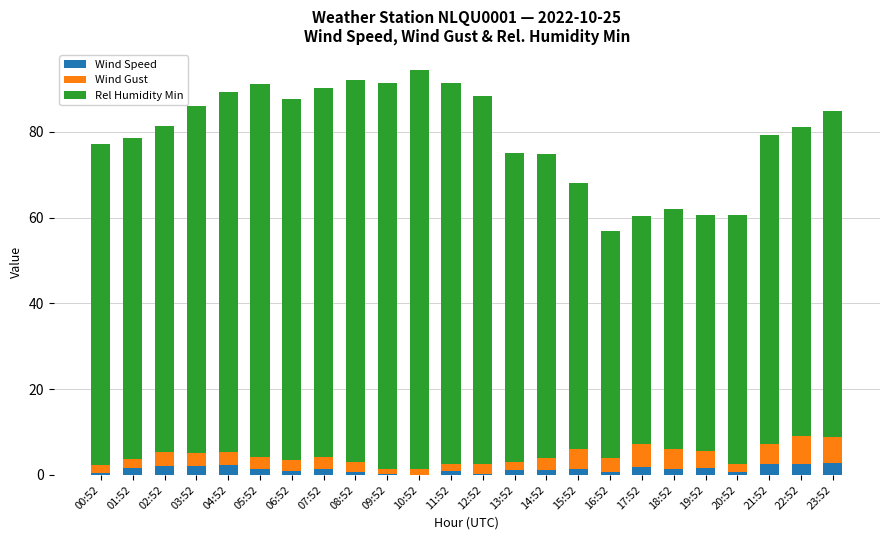

True or false: Wind Speed has a value of 2.7 at 23:52.

True